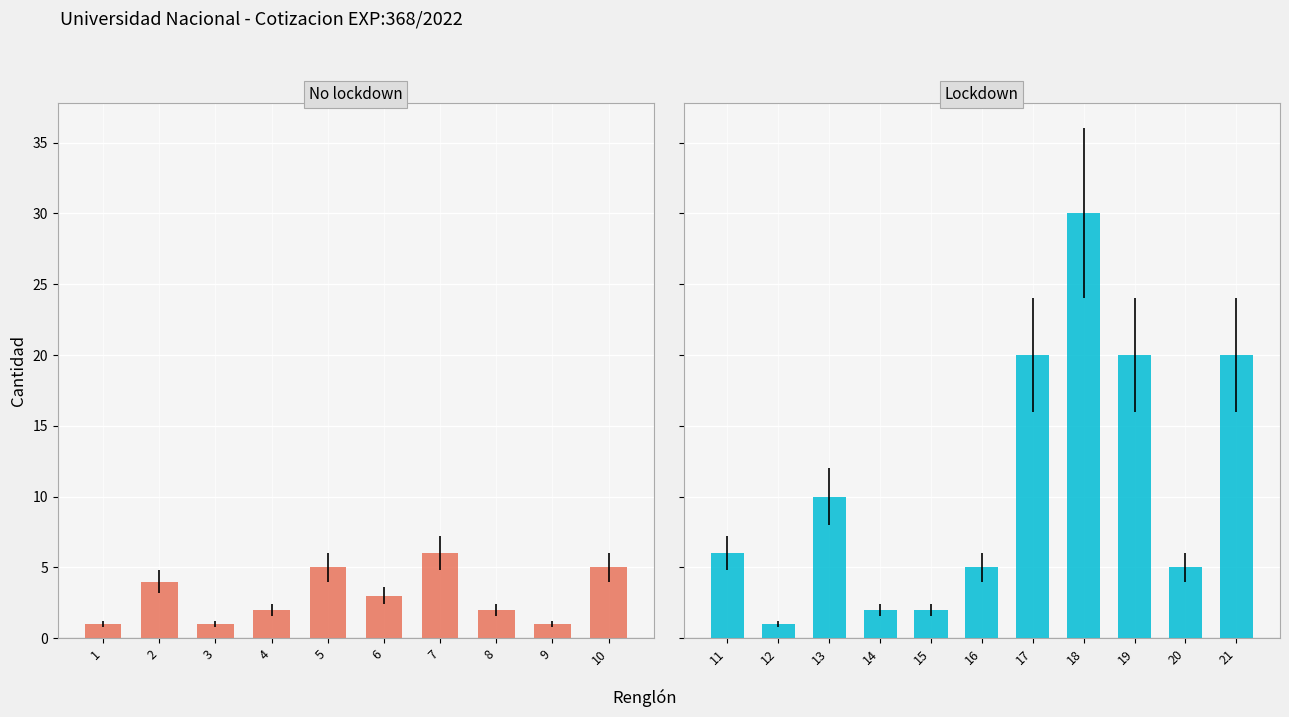

Is it true that the value at 4 is 1?

False